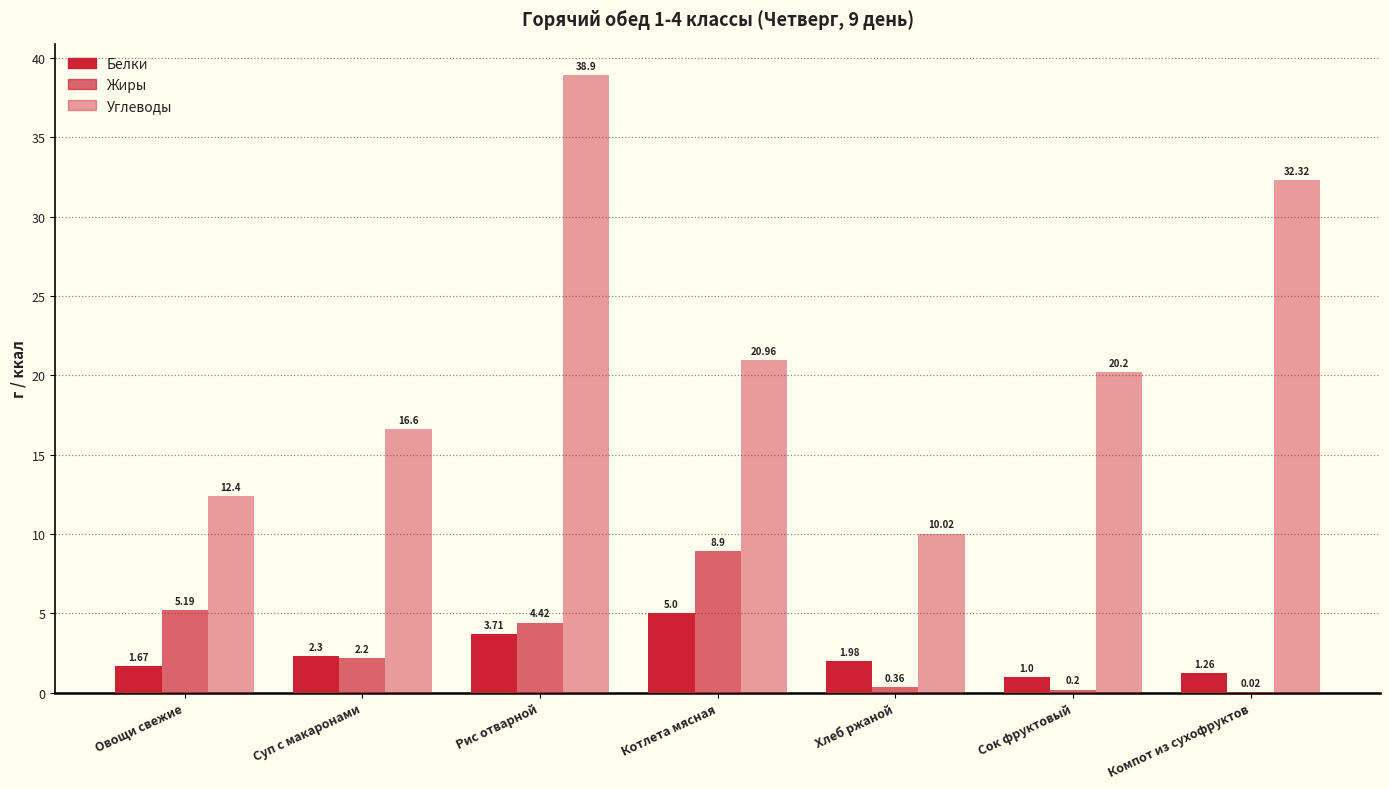

How many distinct data groups are displayed?

3